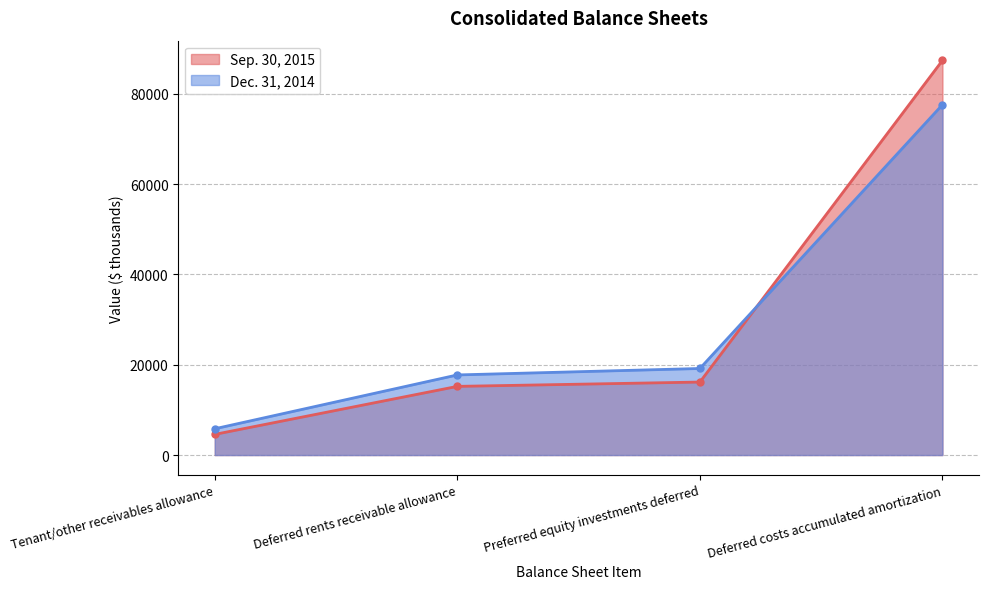

How many lines are shown in the chart?

2